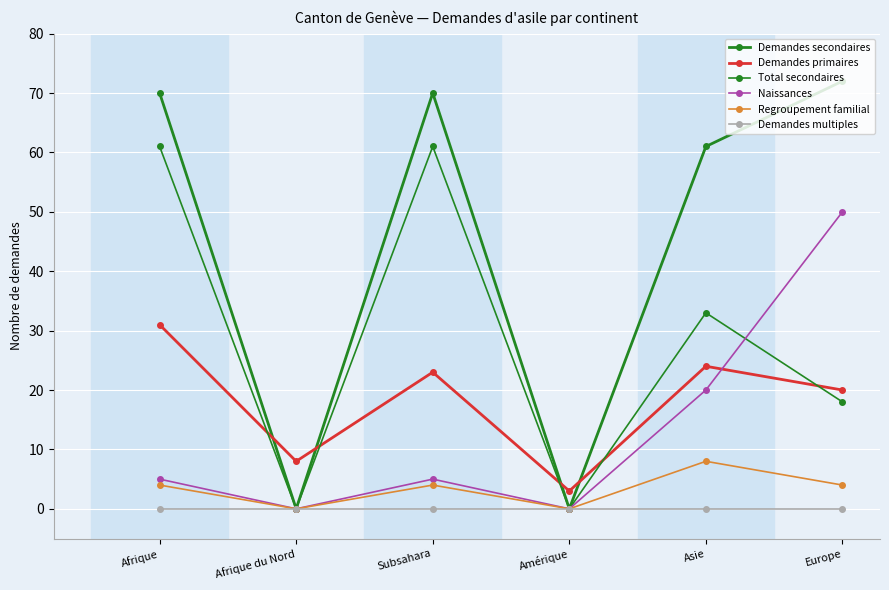

List the series in order of their peak value, highest first.

Demandes secondaires, Total secondaires, Naissances, Demandes primaires, Regroupement familial, Demandes multiples